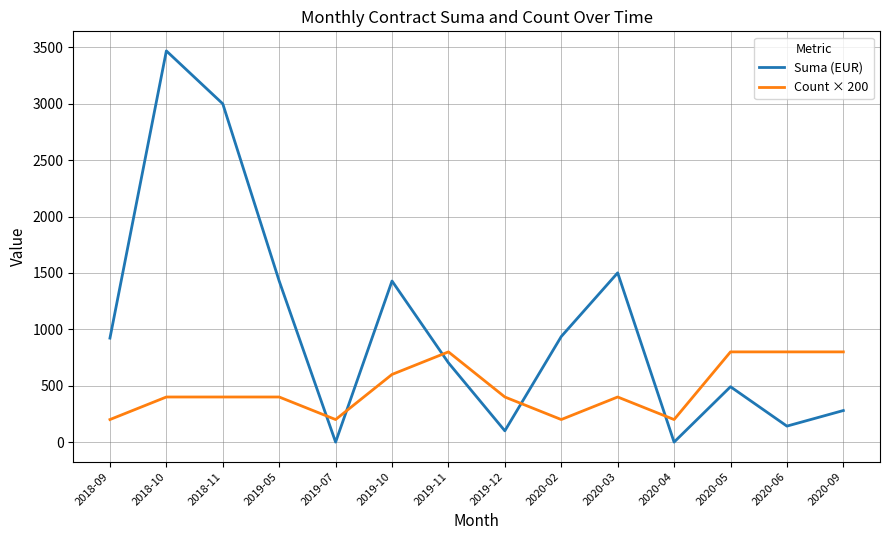

Rank the series by their maximum value, from highest to lowest.

Suma (EUR), Count × 200